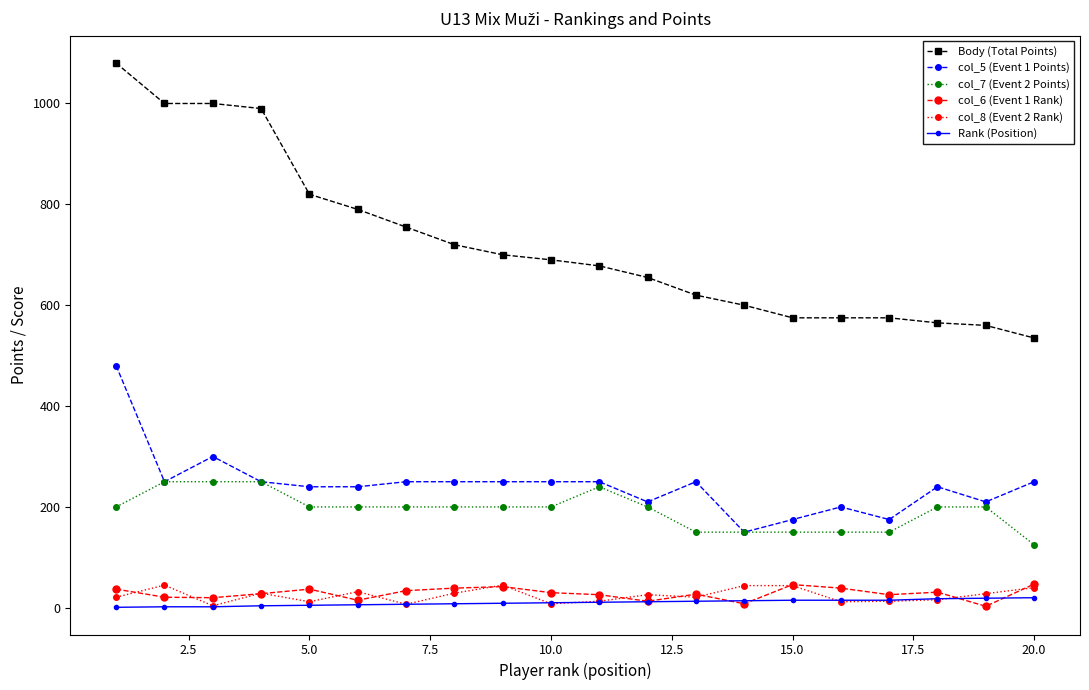

True or false: col_5 (Event 1 Points) and Body (Total Points) intersect in this chart.

False